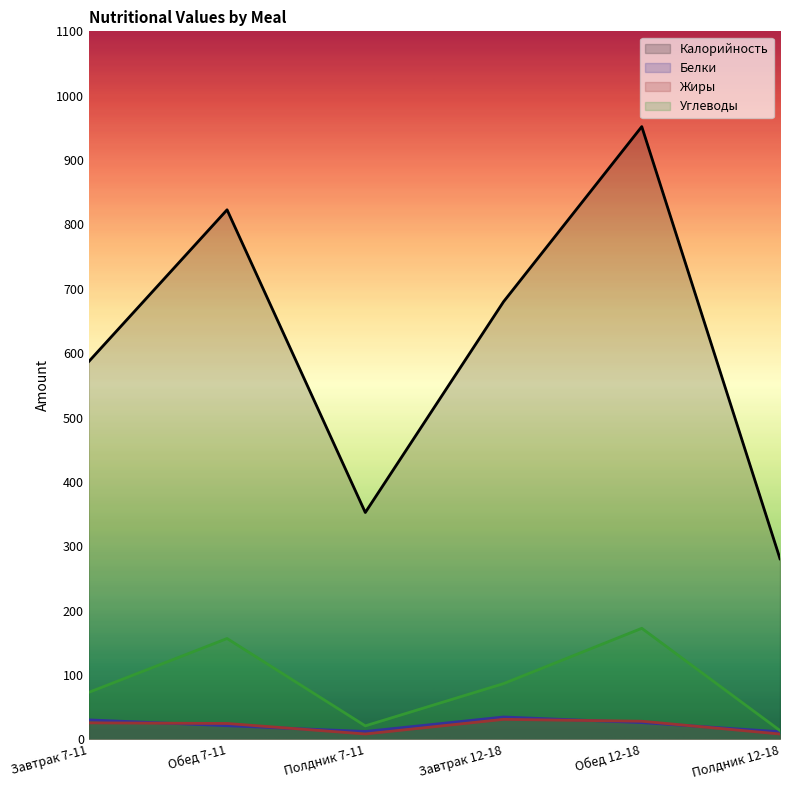

What is the approximate value of Белки at Завтрак 7-11?

30.4